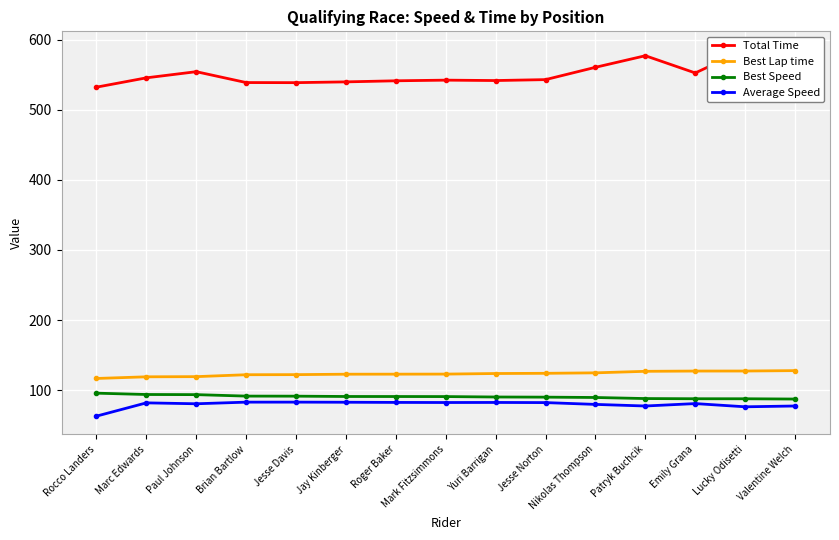

True or false: Best Speed has a value of 88.0 at Patryk Buchcik.

True